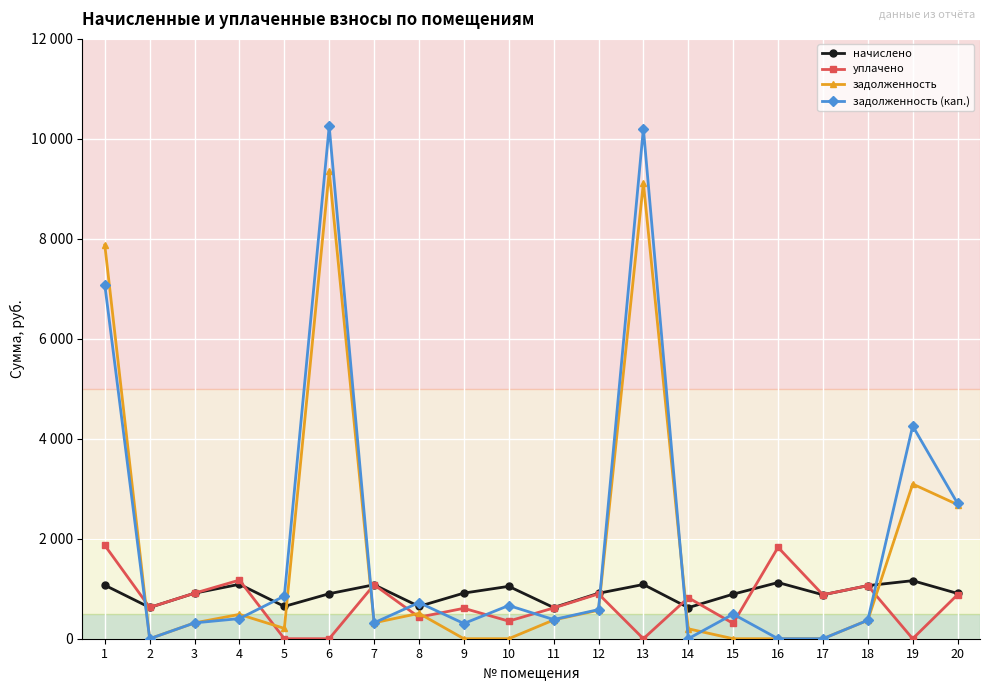

What are all the series names shown in the legend?

начислено, уплачено, задолженность, задолженность (кап.)